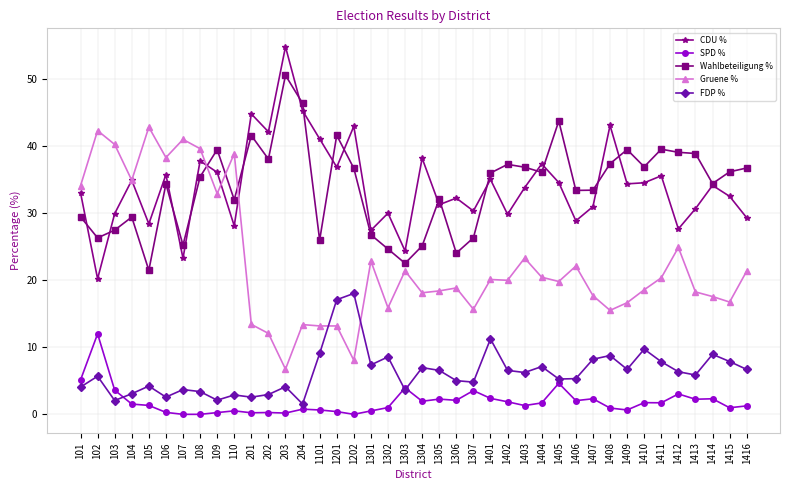

What is the average value of the Wahlbeteiligung % series?

33.9